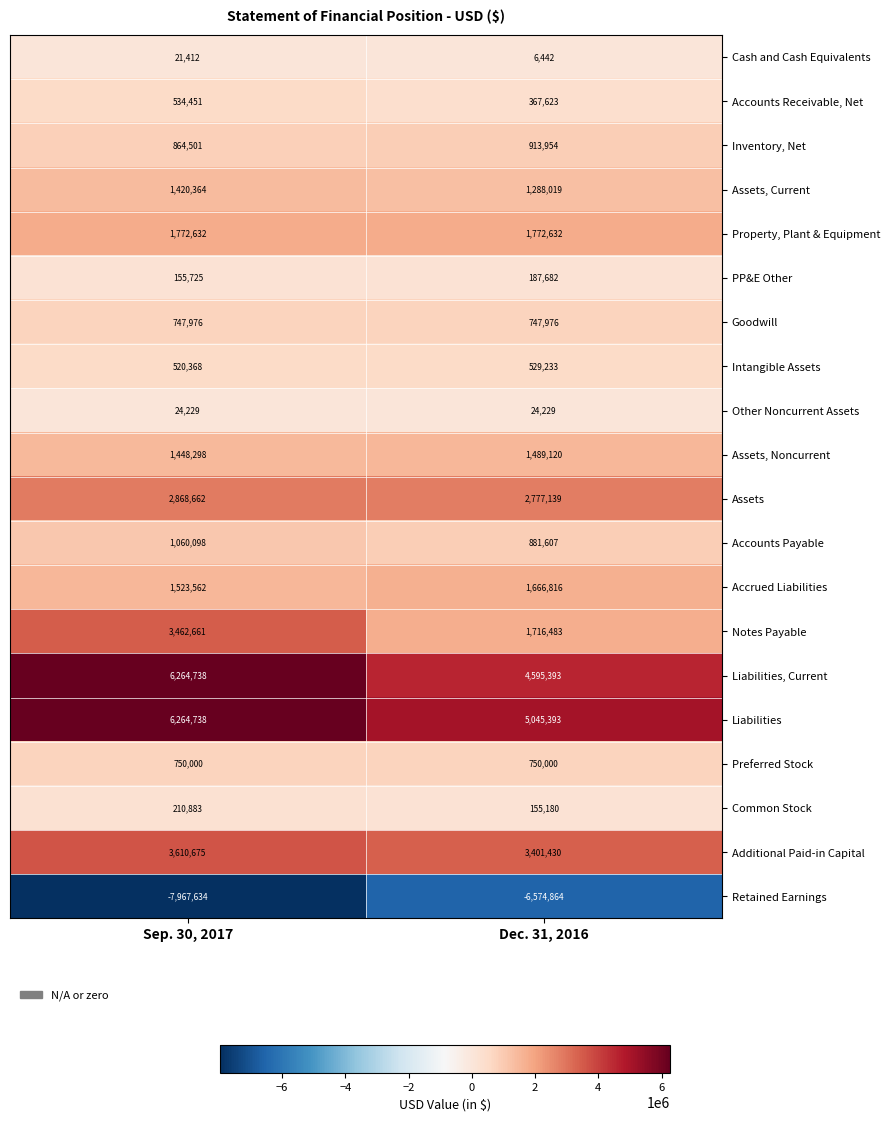

What is the difference between the highest and lowest values at Sep. 30, 2017?

14232372